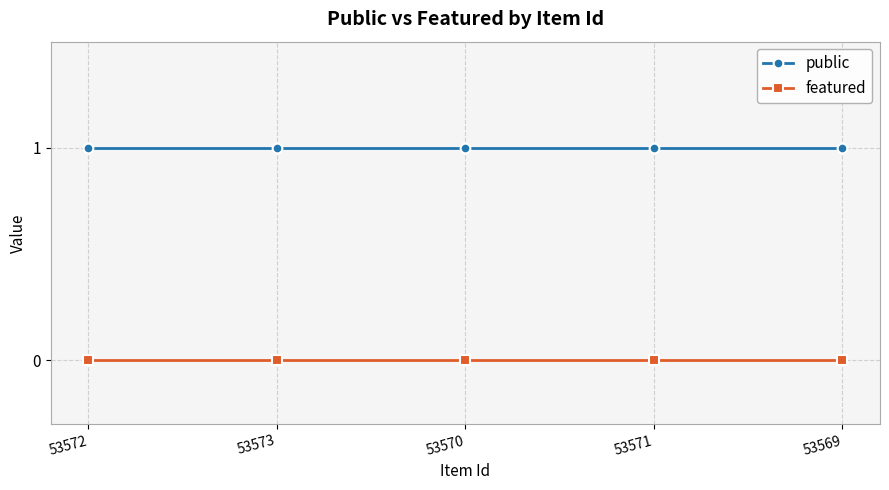

List the series in order of their peak value, highest first.

public, featured